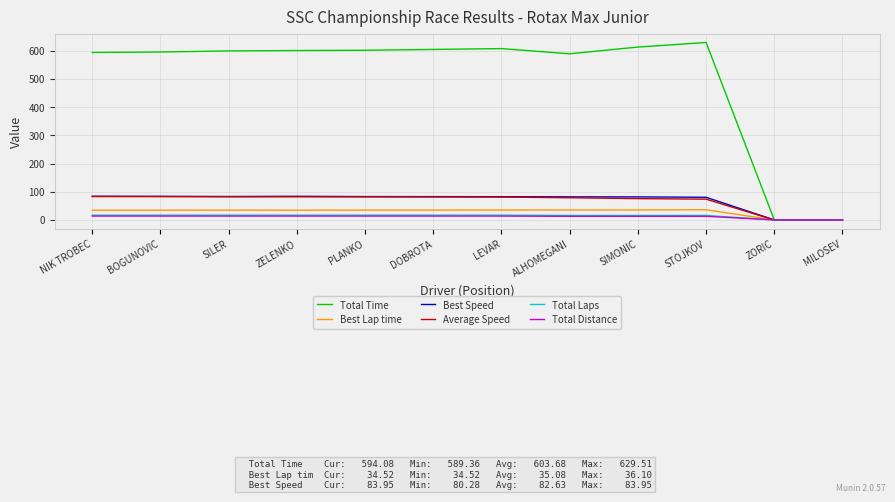

The value of Total Laps at ZELENKO is 17.0. True or false?

True